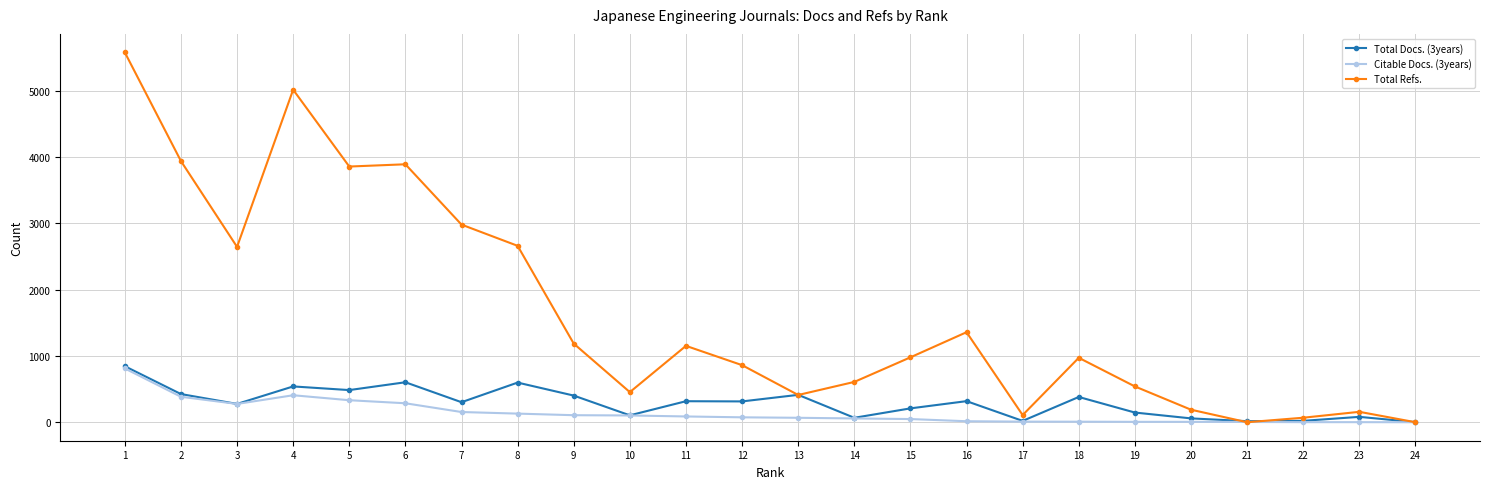

Which series has the widest spread of values?

Total Refs.